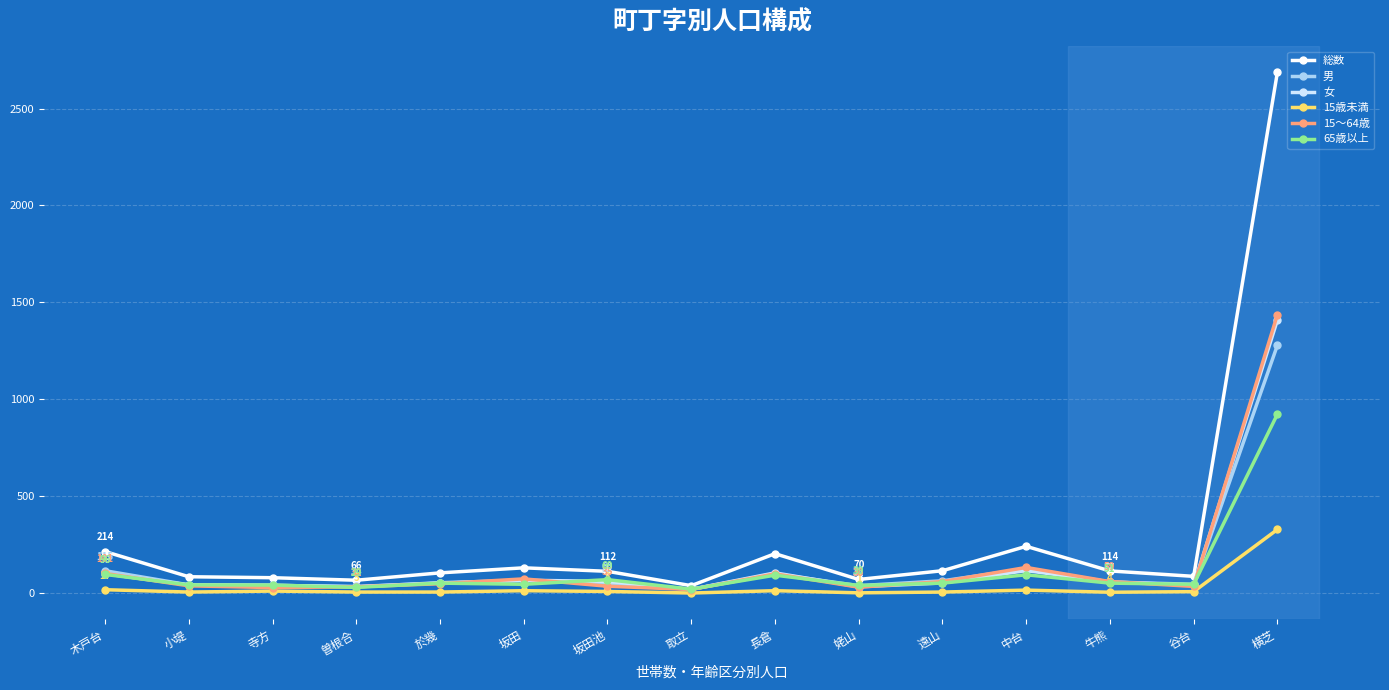

Which series has the largest range (max minus min)?

総数